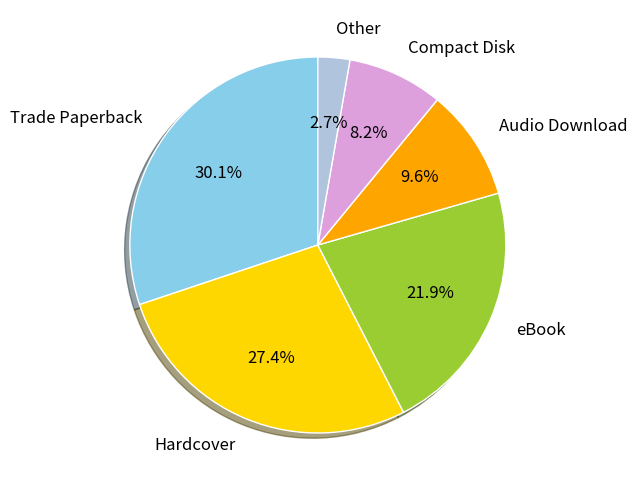

True or false: Hardcover accounts for 15% of the total.

False